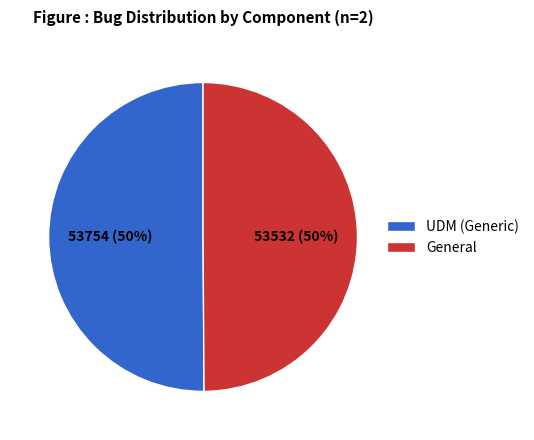

How many segments does this pie chart have?

2